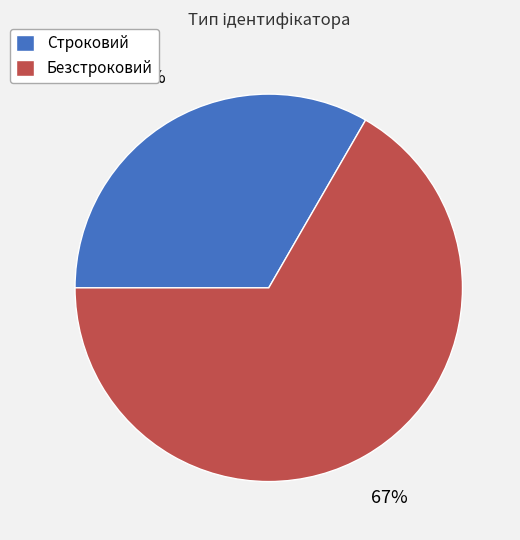

Is it true that Строковий is 44% of the pie?

False